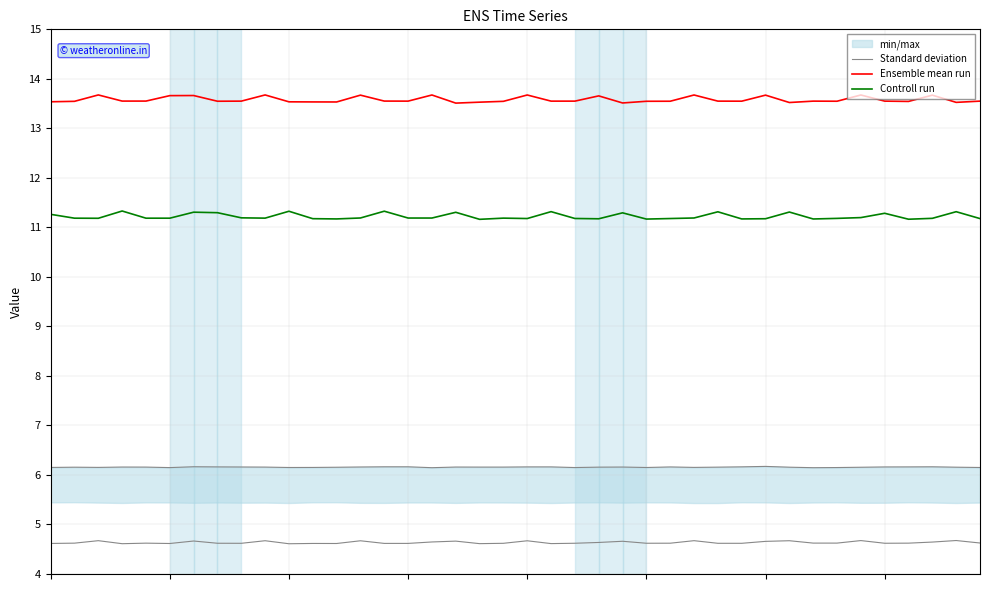

What is the total value across all series at 33?

29.4